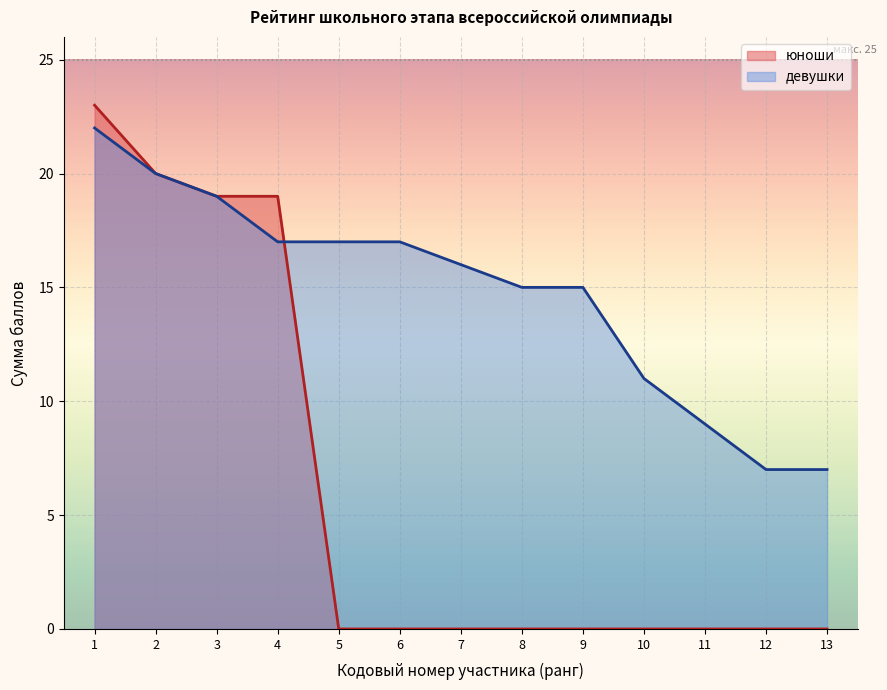

What is the sum of the values at 9 and 11?

24